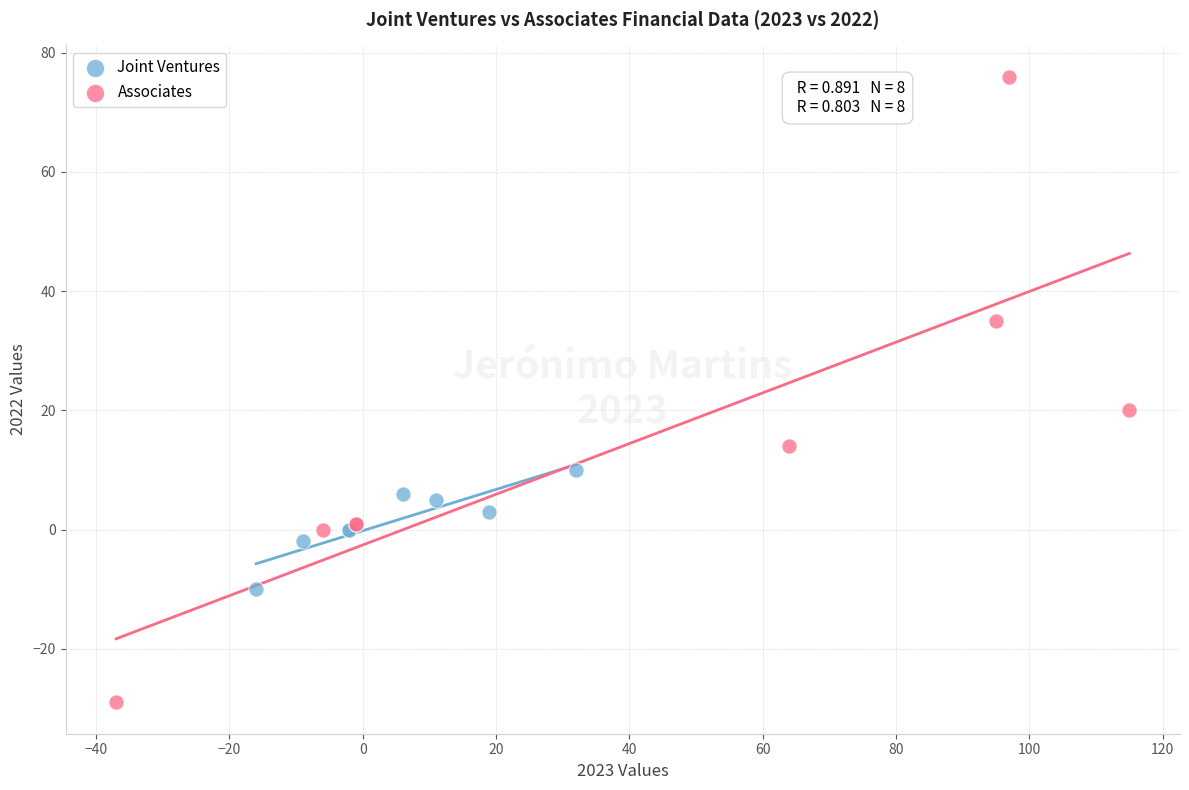

Which series has the widest spread of Y values?

Associates